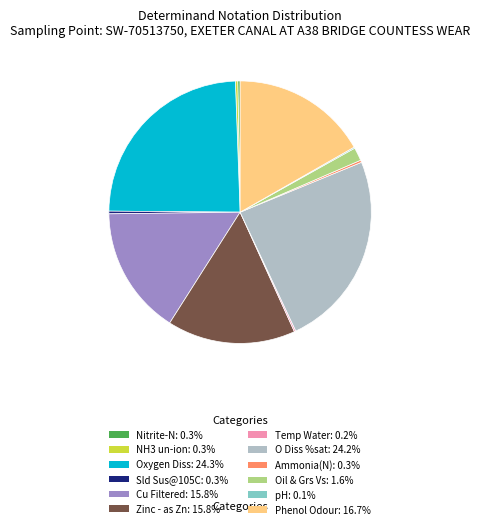

Is Nitrite-N: 0.3% the majority of the pie?

No